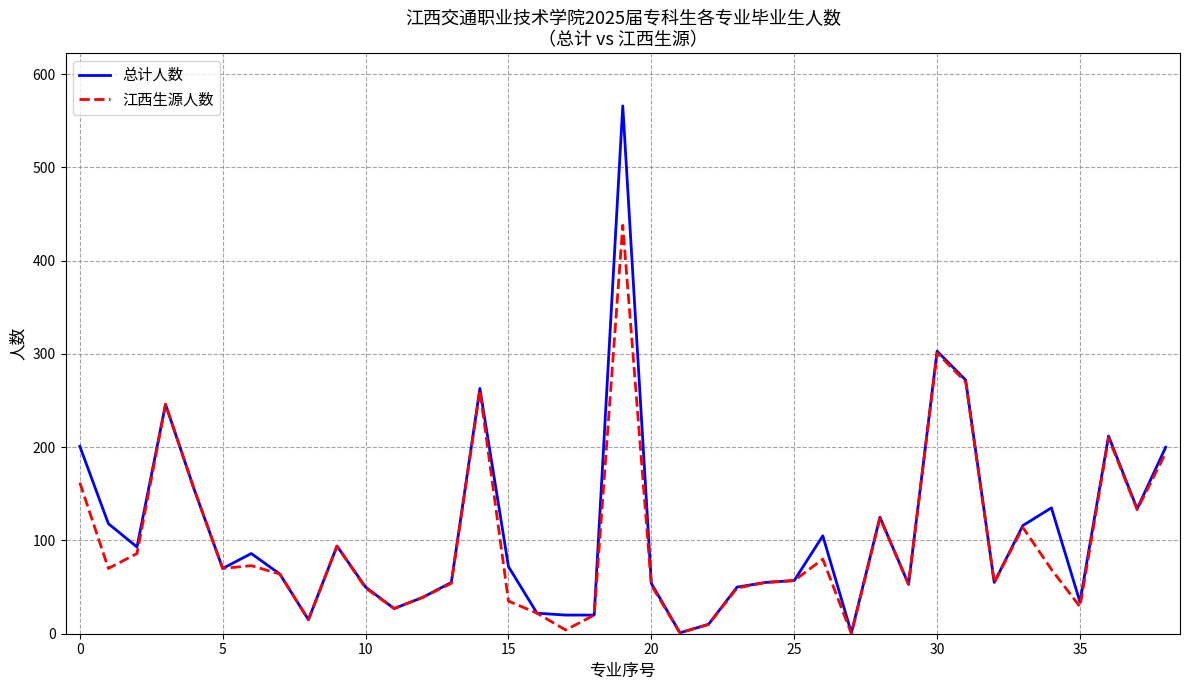

Which series has the widest spread of values?

总计人数